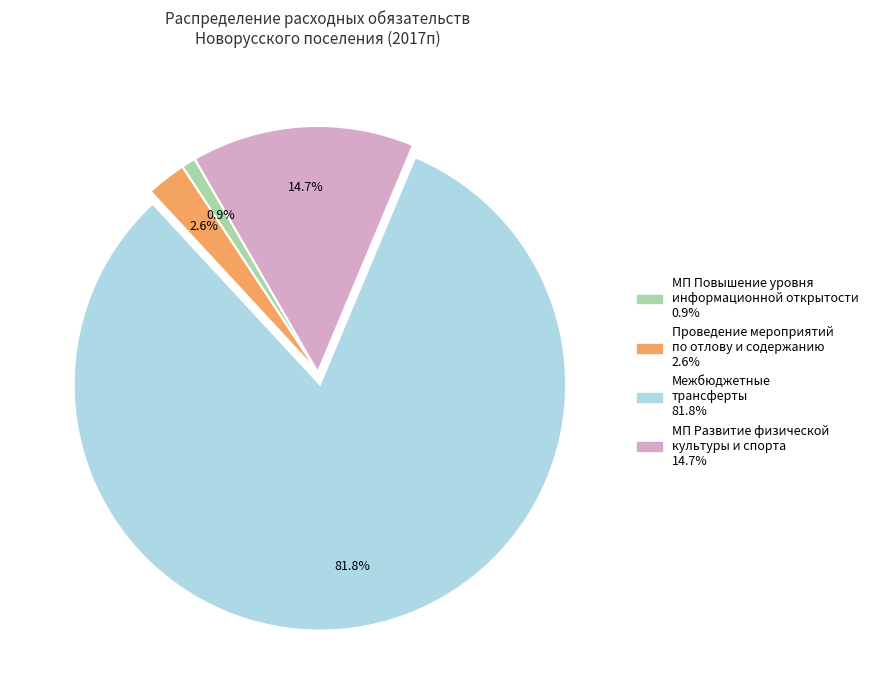

Which slice represents more than half of the pie?

Межбюджетные трансферты